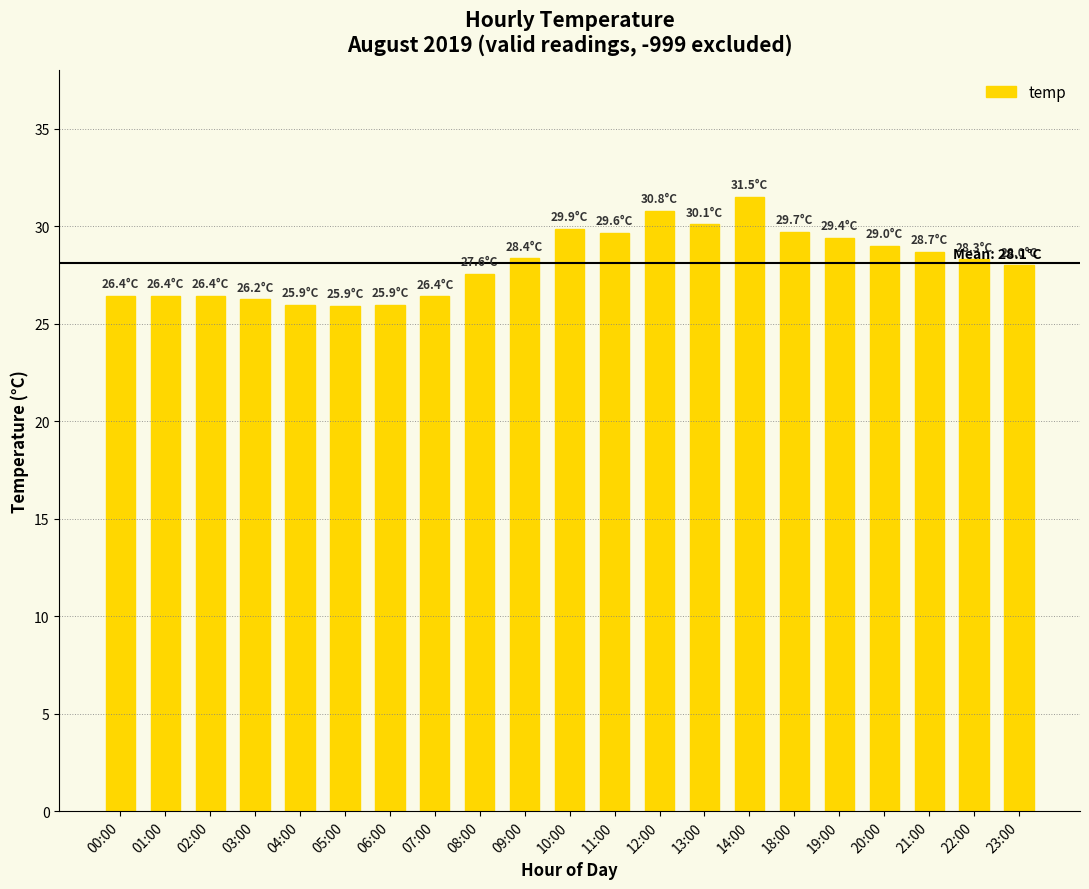

What is the average value?

28.1